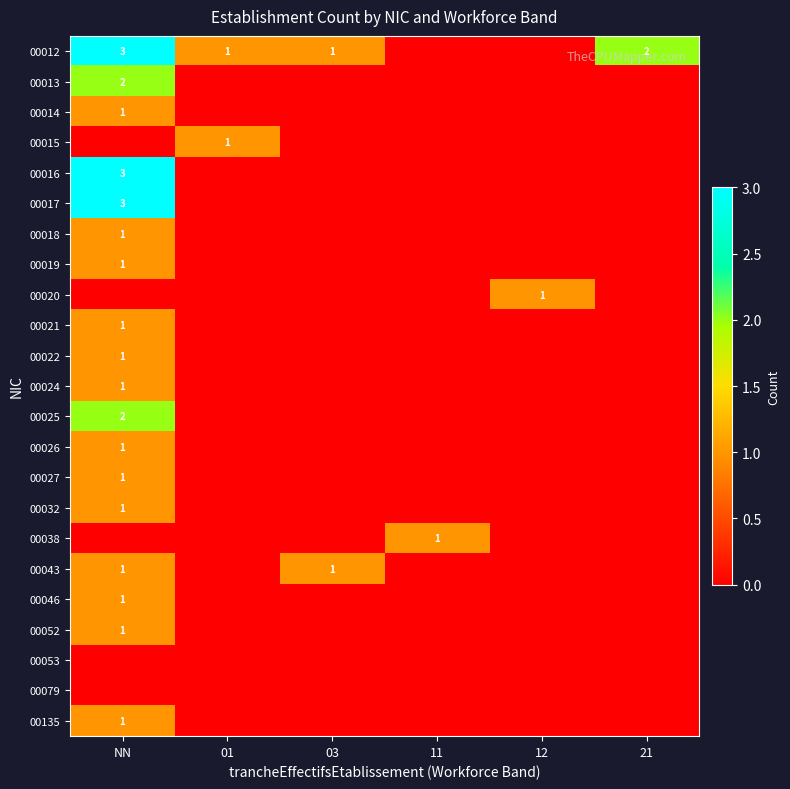

True or false: 00052 has a value of 1 at NN.

True